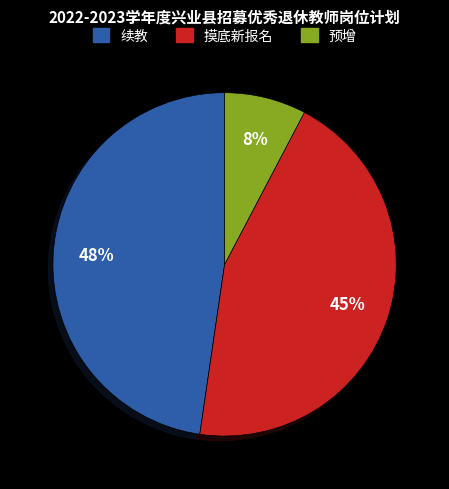

To the nearest percent, what portion does 摸底新报名 represent?

45%